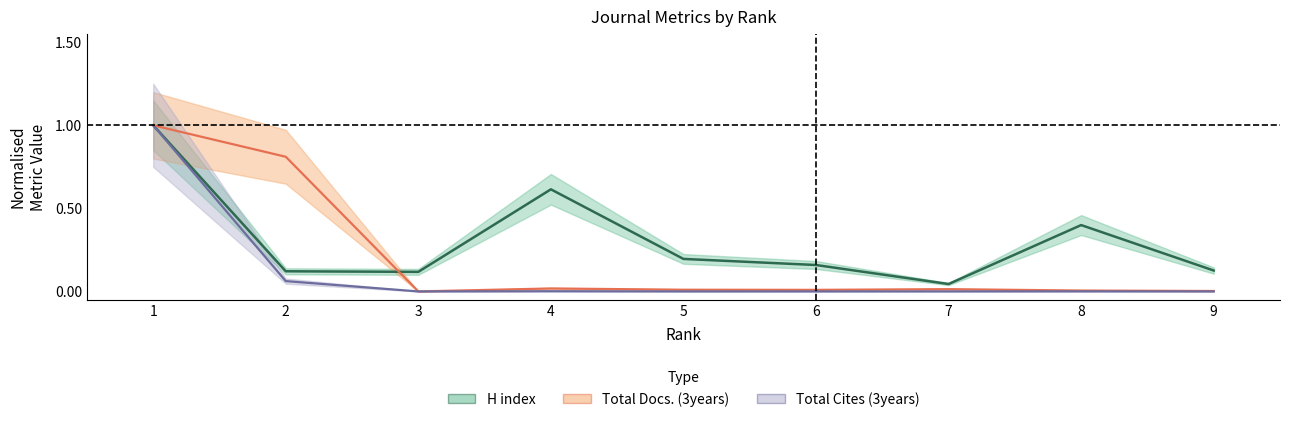

Which has a higher value, 8 or 5?

8